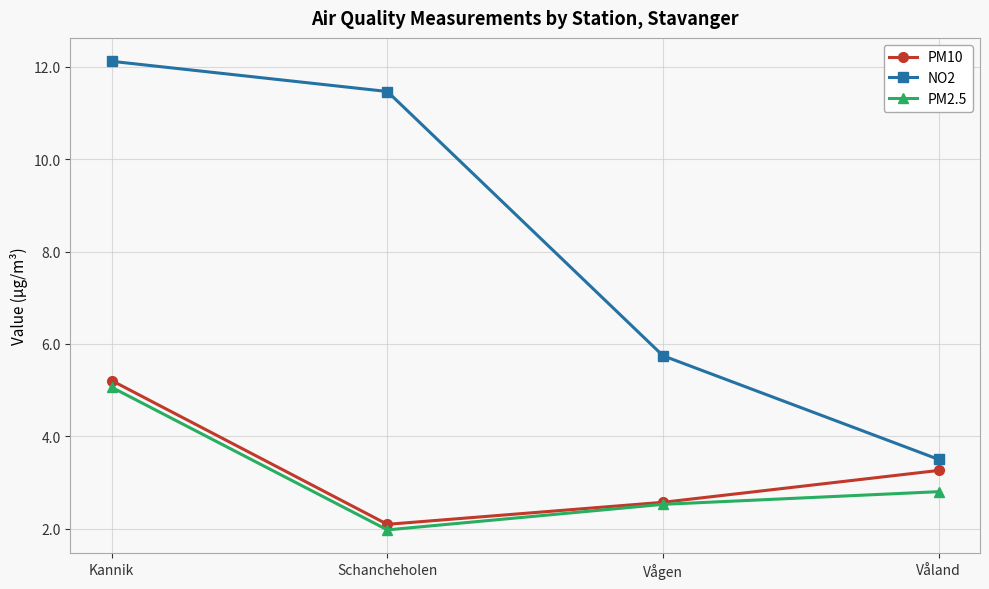

What is the lowest value of the NO2 series?

3.5